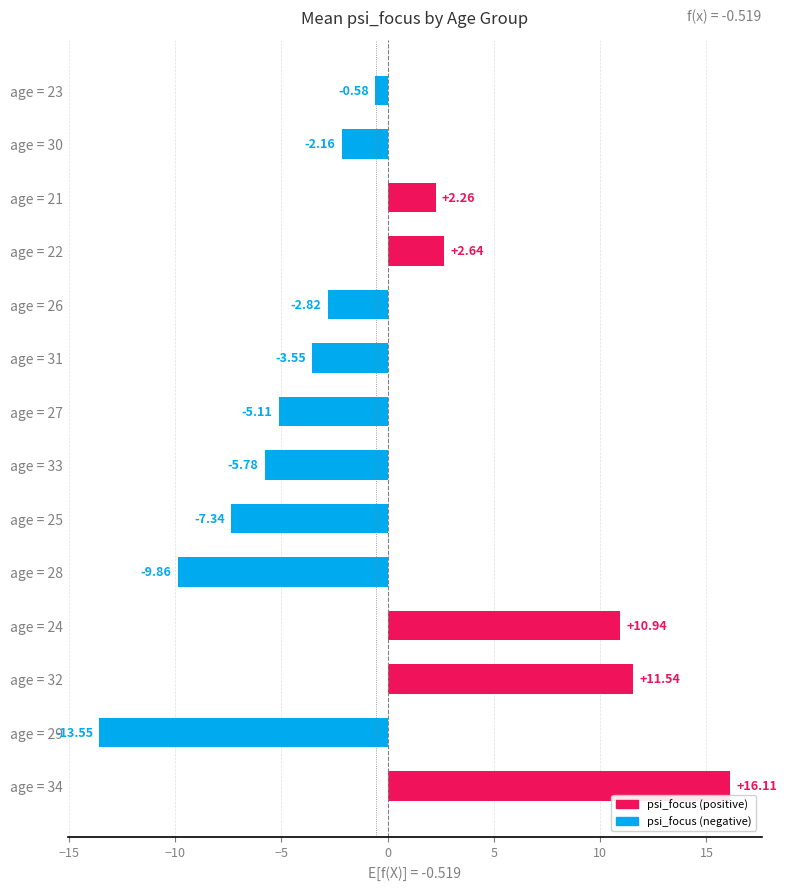

Rank the categories by value from lowest to highest.

age = 29, age = 28, age = 25, age = 33, age = 27, age = 31, age = 26, age = 30, age = 23, age = 21, age = 22, age = 24, age = 32, age = 34